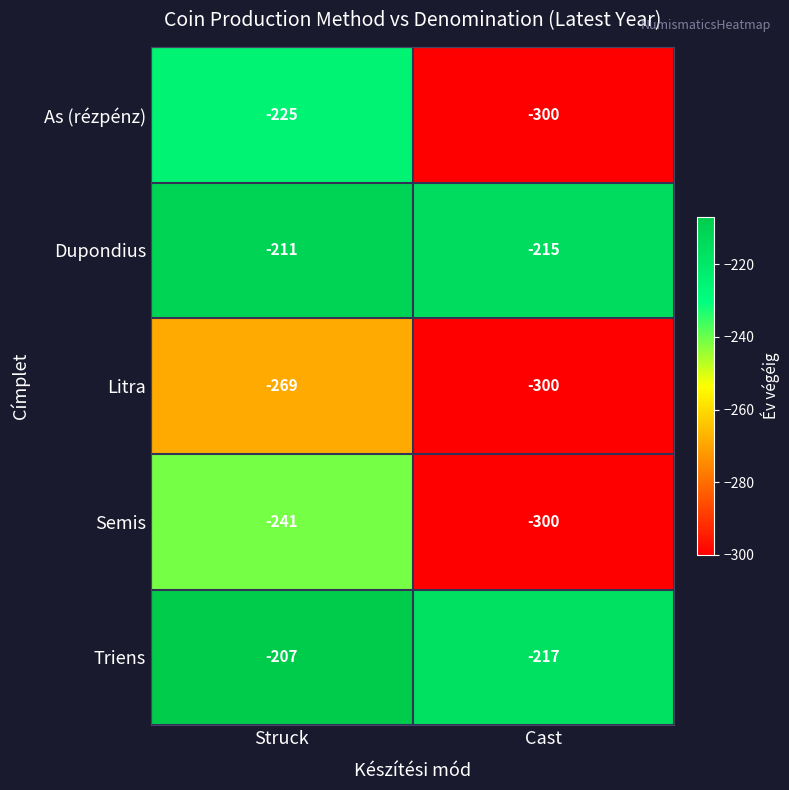

Is it true that Semis equals -356 at Struck?

False